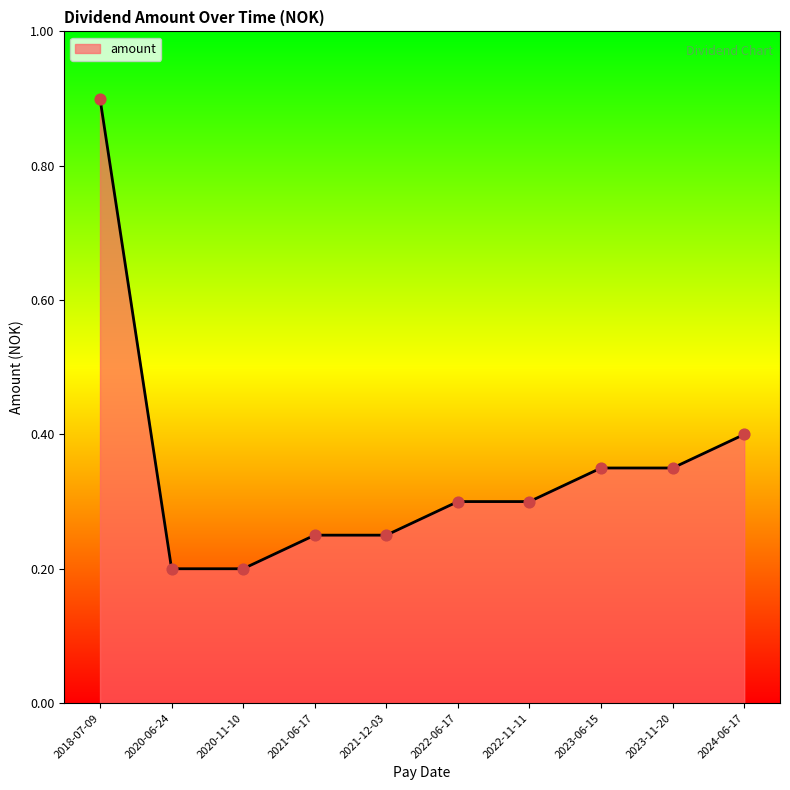

Between 2023-11-20 and 2022-11-11, which is larger?

2023-11-20